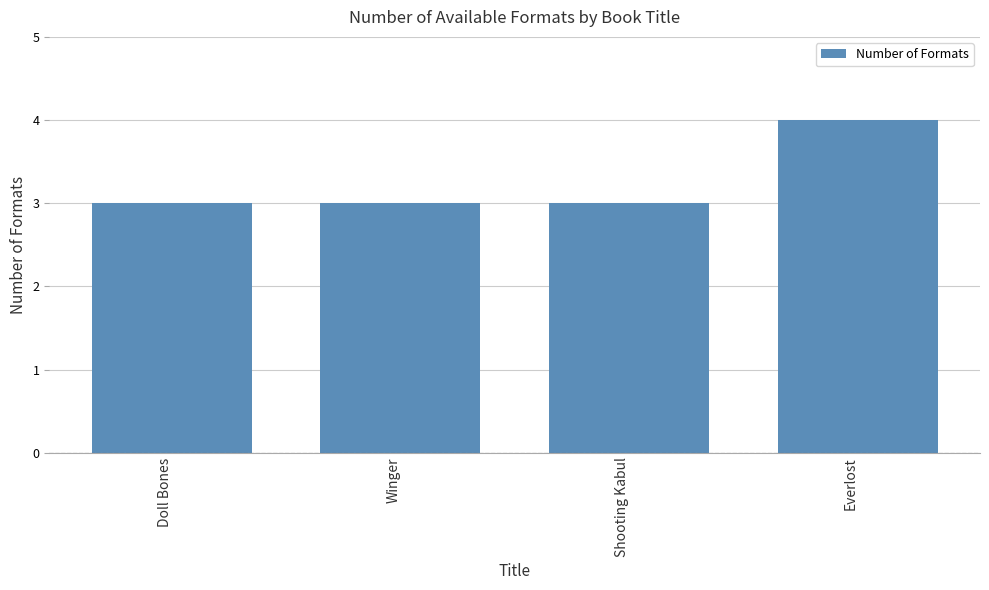

Reading left to right, list all the values displayed in this chart.

3	3	3	4